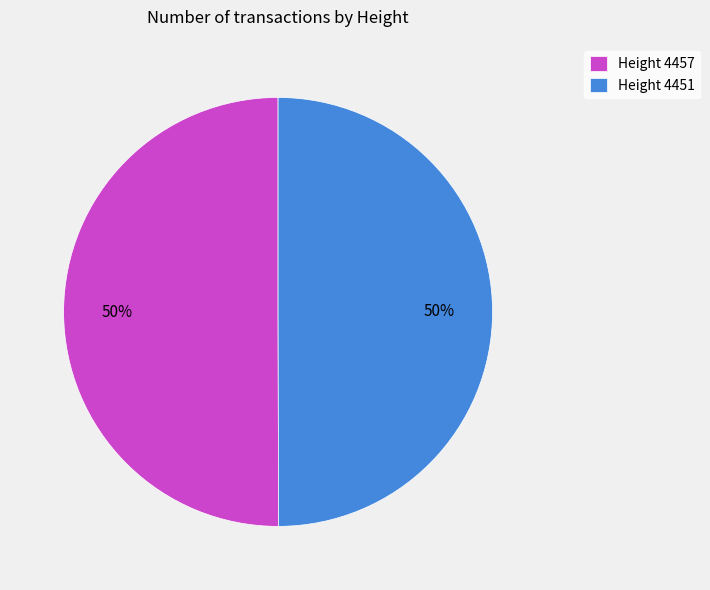

What is the ratio of the value at Height 4457 to the value at Height 4451?

1.0